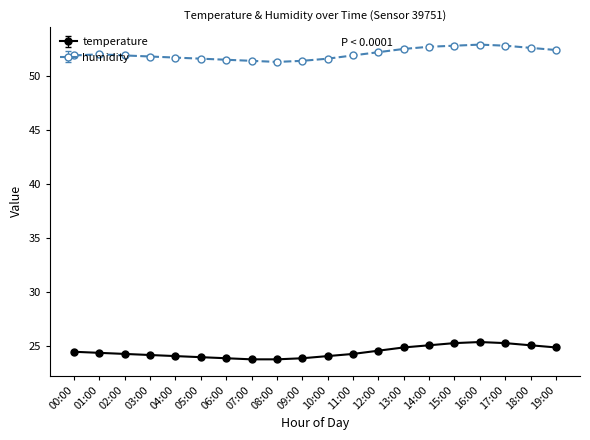

At how many categories does at least one series exceed 28?

20